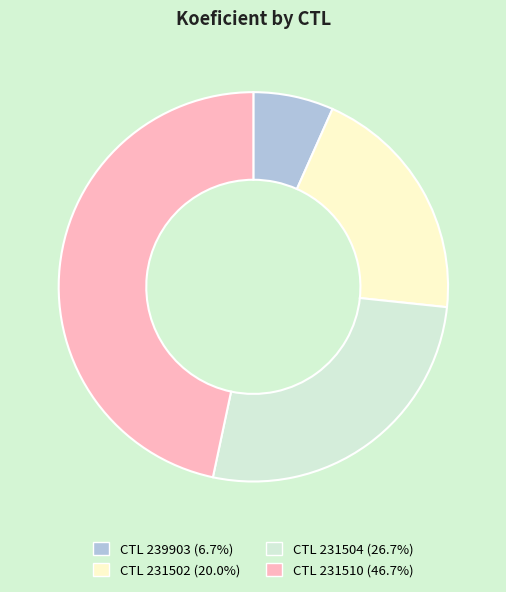

Approximately how many times larger is the value at CTL 239903 (6.7%) compared to CTL 231502 (20.0%)?

0.3